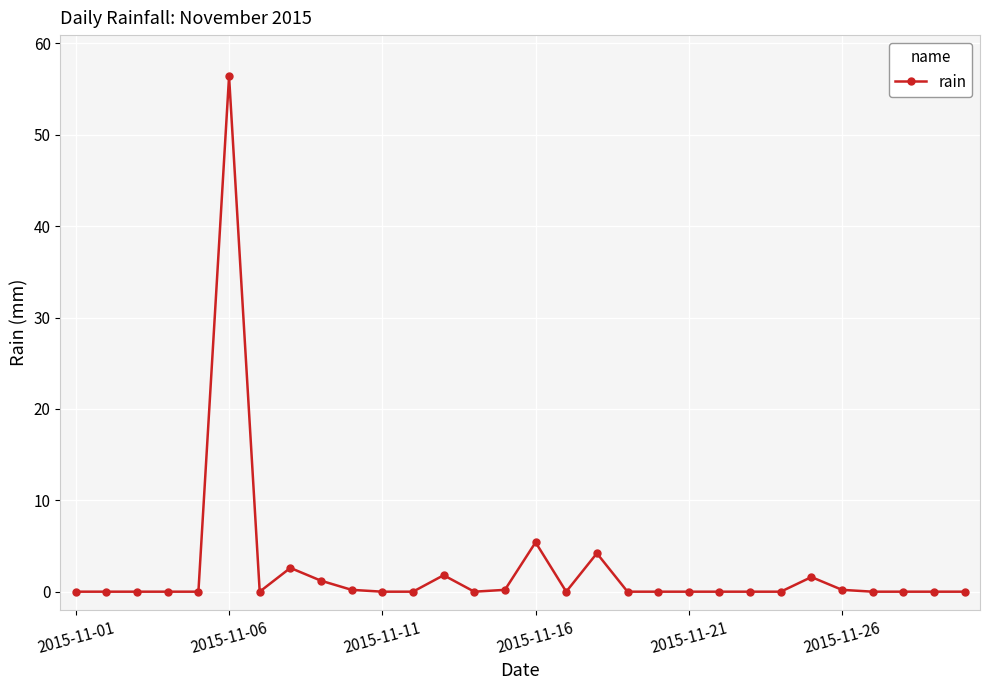

What is the average value?

2.5